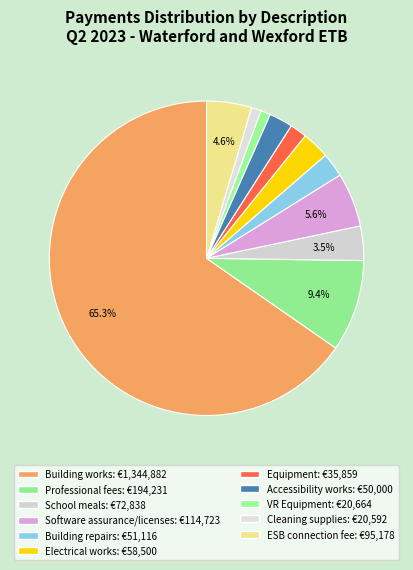

What is the ratio of the value at Equipment to the value at Electrical works?

0.6